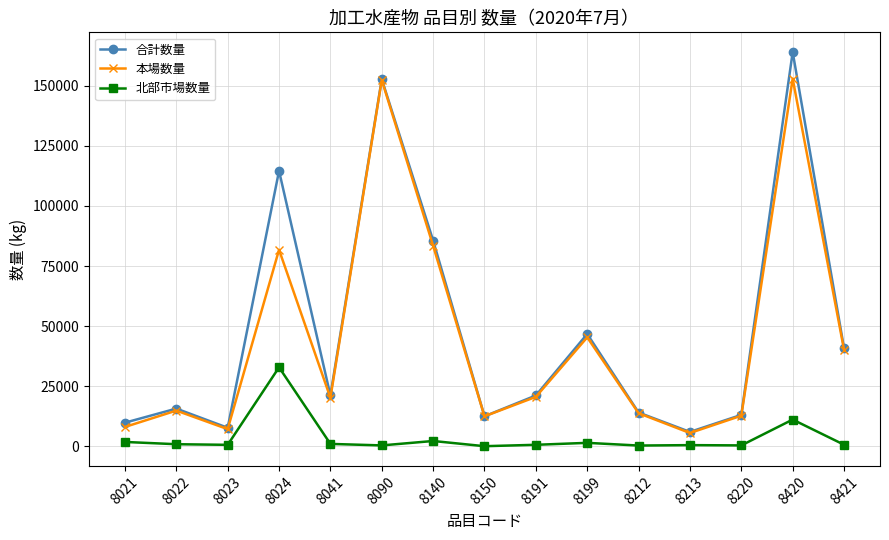

How many interior local valleys does the 本場数量 series have?

4